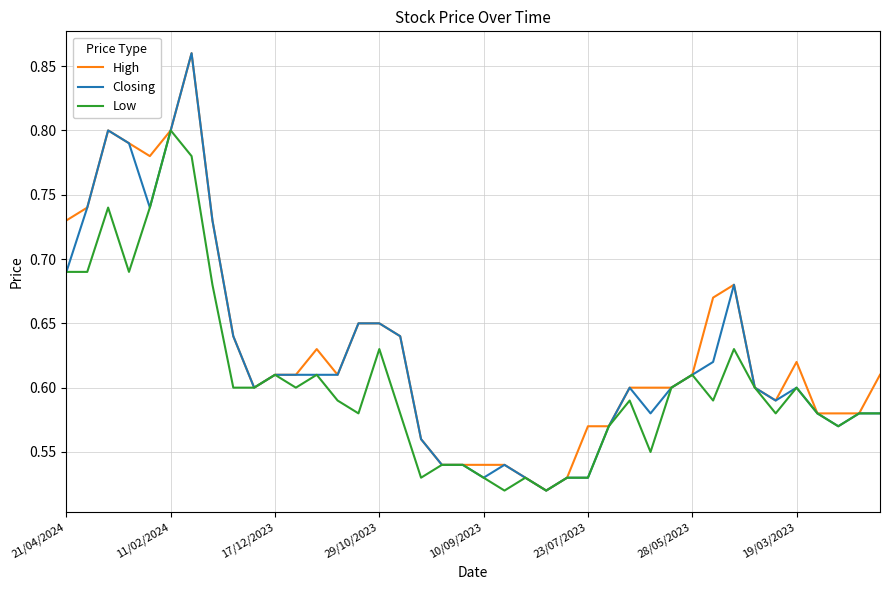

Does the chart display data point markers on the line(s)?

No